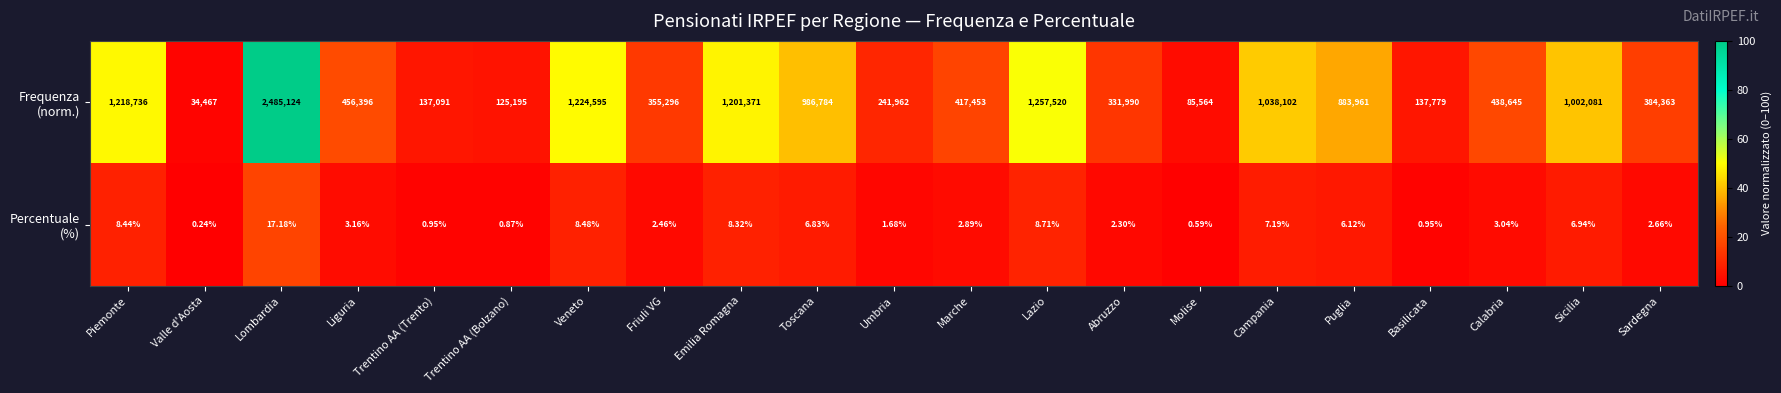

At which category does the chart reach its peak across all series?

Lombardia